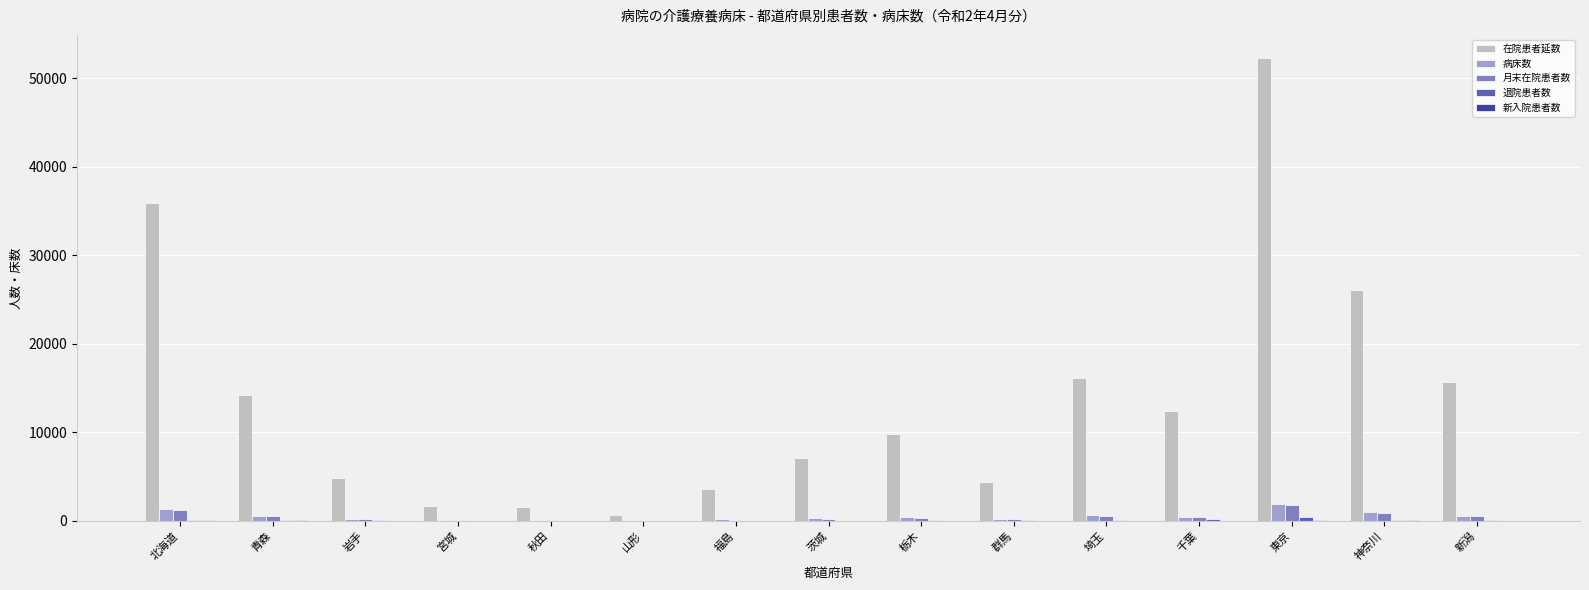

Which label corresponds to the largest value in the chart?

東京